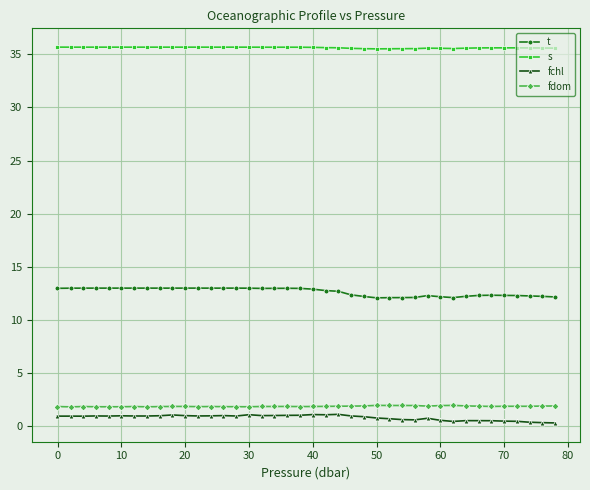

What is the minimum value shown in the chart?

0.3